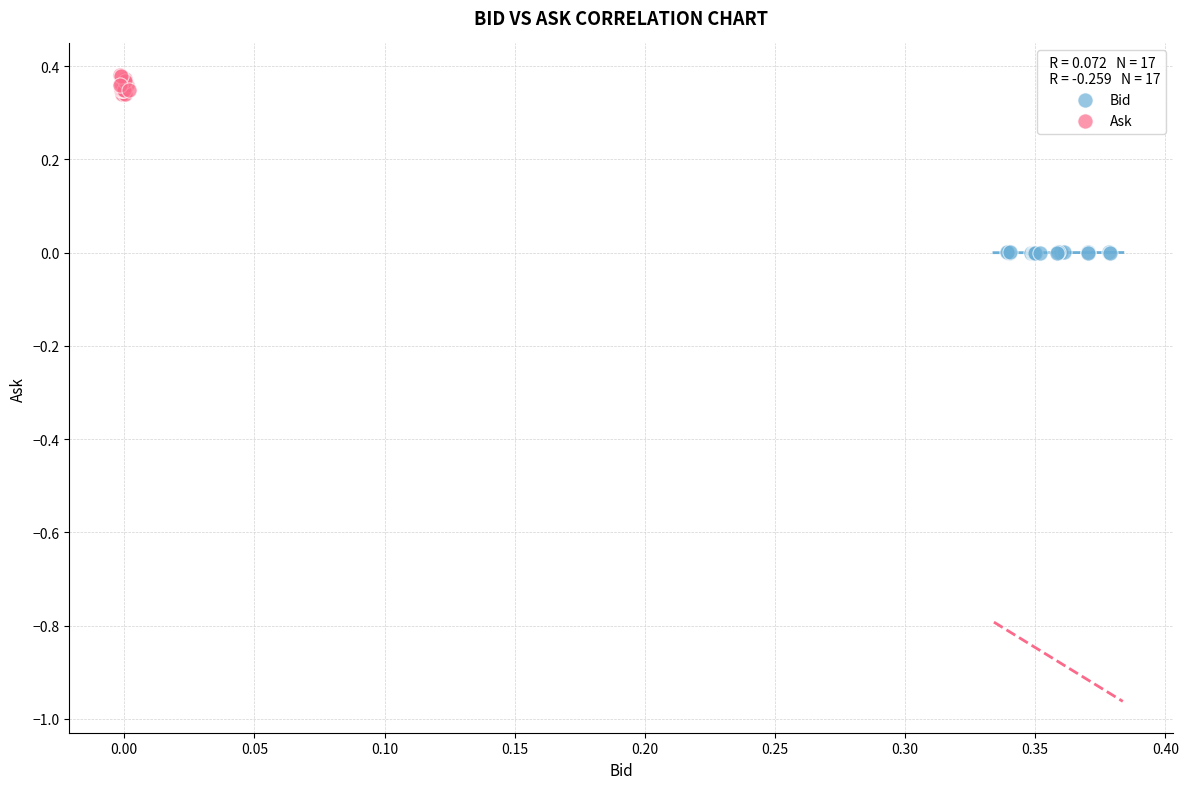

Which series has the widest spread of Y values?

Ask